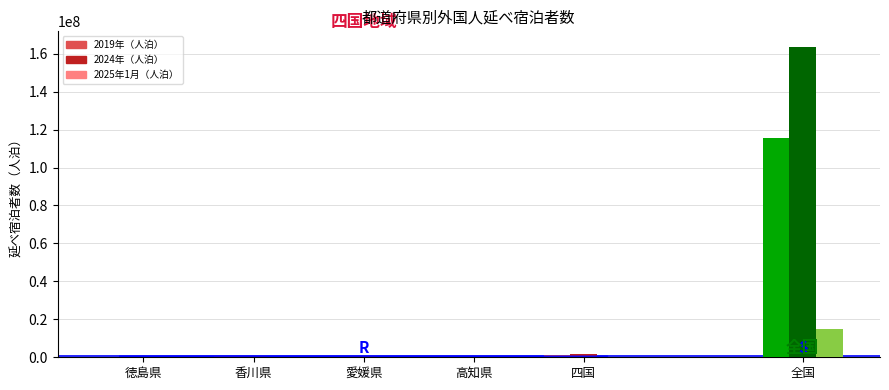

What is the smallest value displayed?

95360